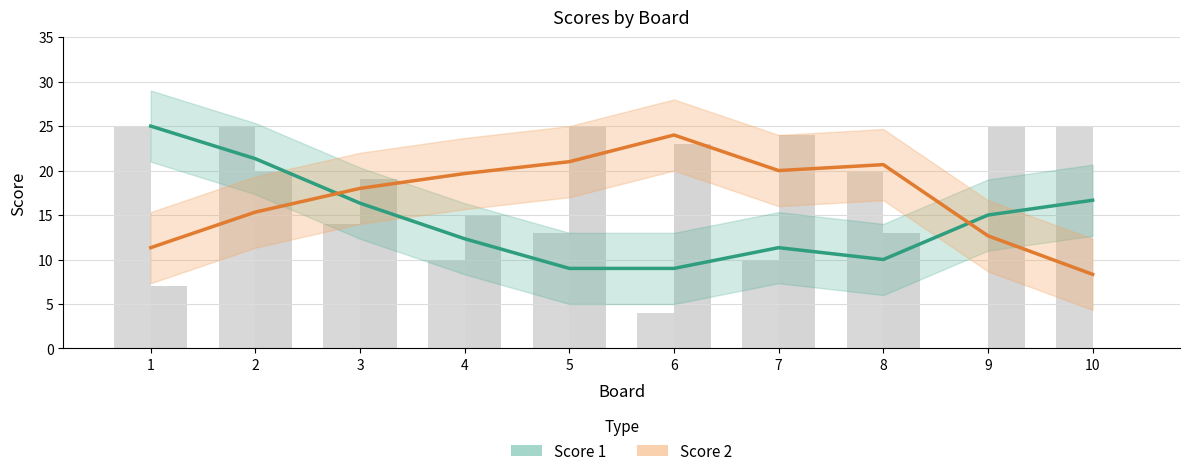

List the series in order of their peak value, highest first.

Score 1, Score 2